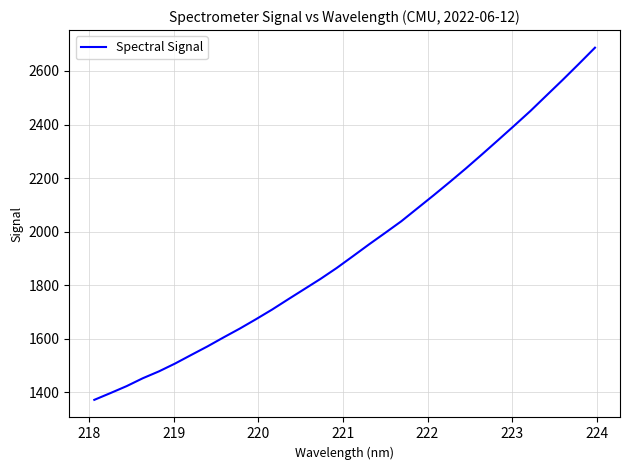

What is the minimum value shown in the chart?

1372.0